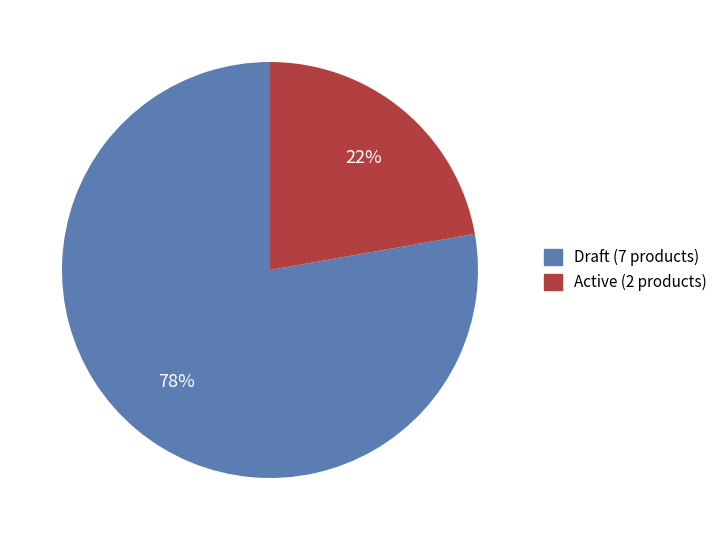

Is the sum of Draft (7 products) and Active (2 products) greater than half?

Yes